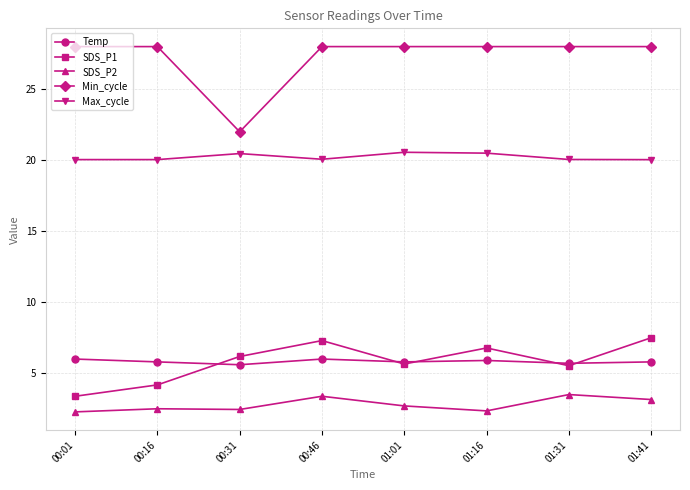

What is the highest value of the Temp series?

6.0